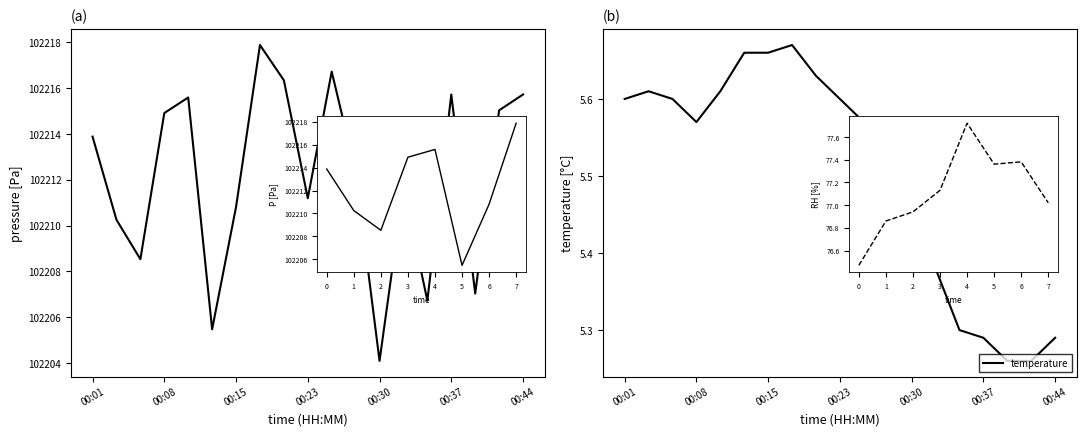

Is this an area chart (filled region under the line)?

No